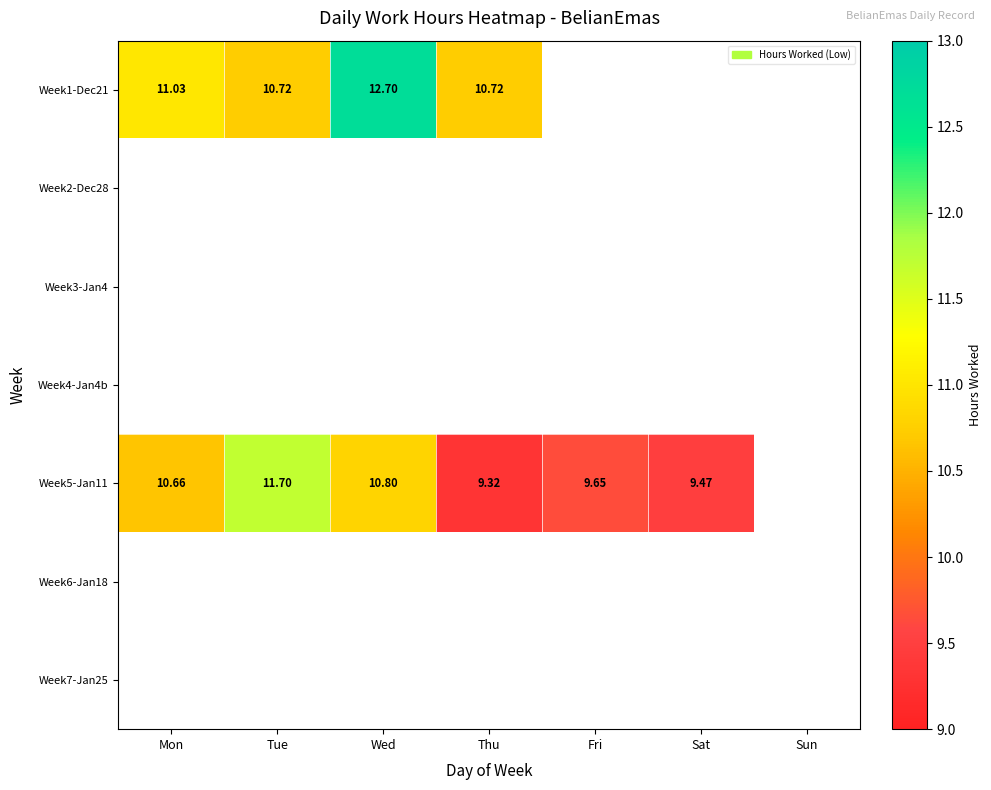

What is the lowest value of the Week1-Dec21 series?

10.7